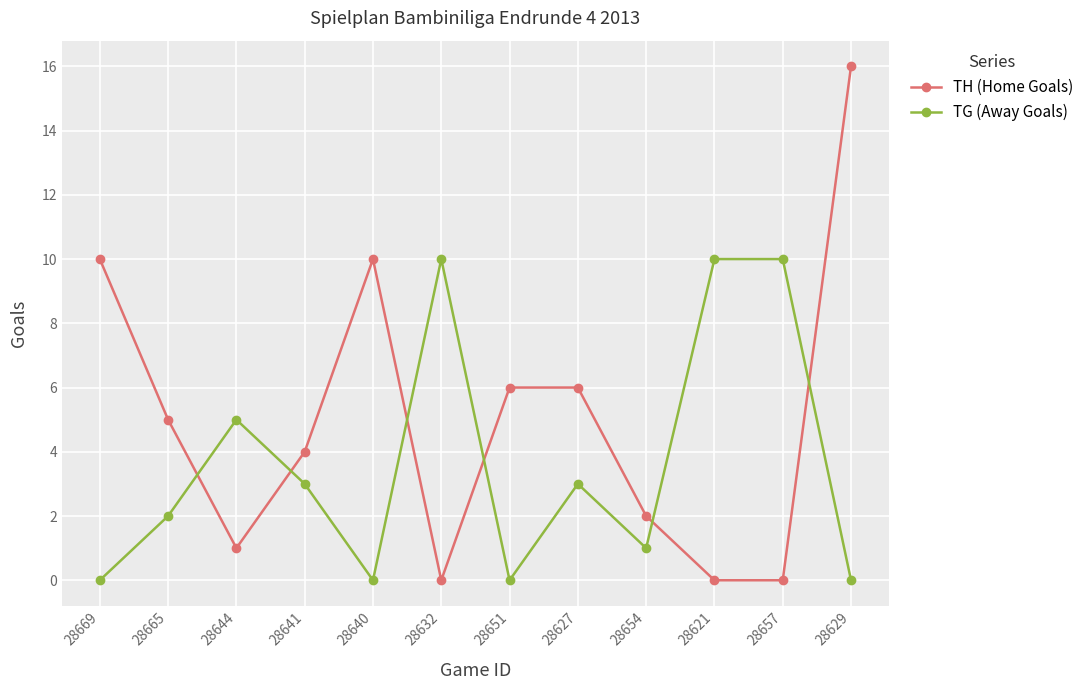

Does the chart display data point markers on the line(s)?

Yes